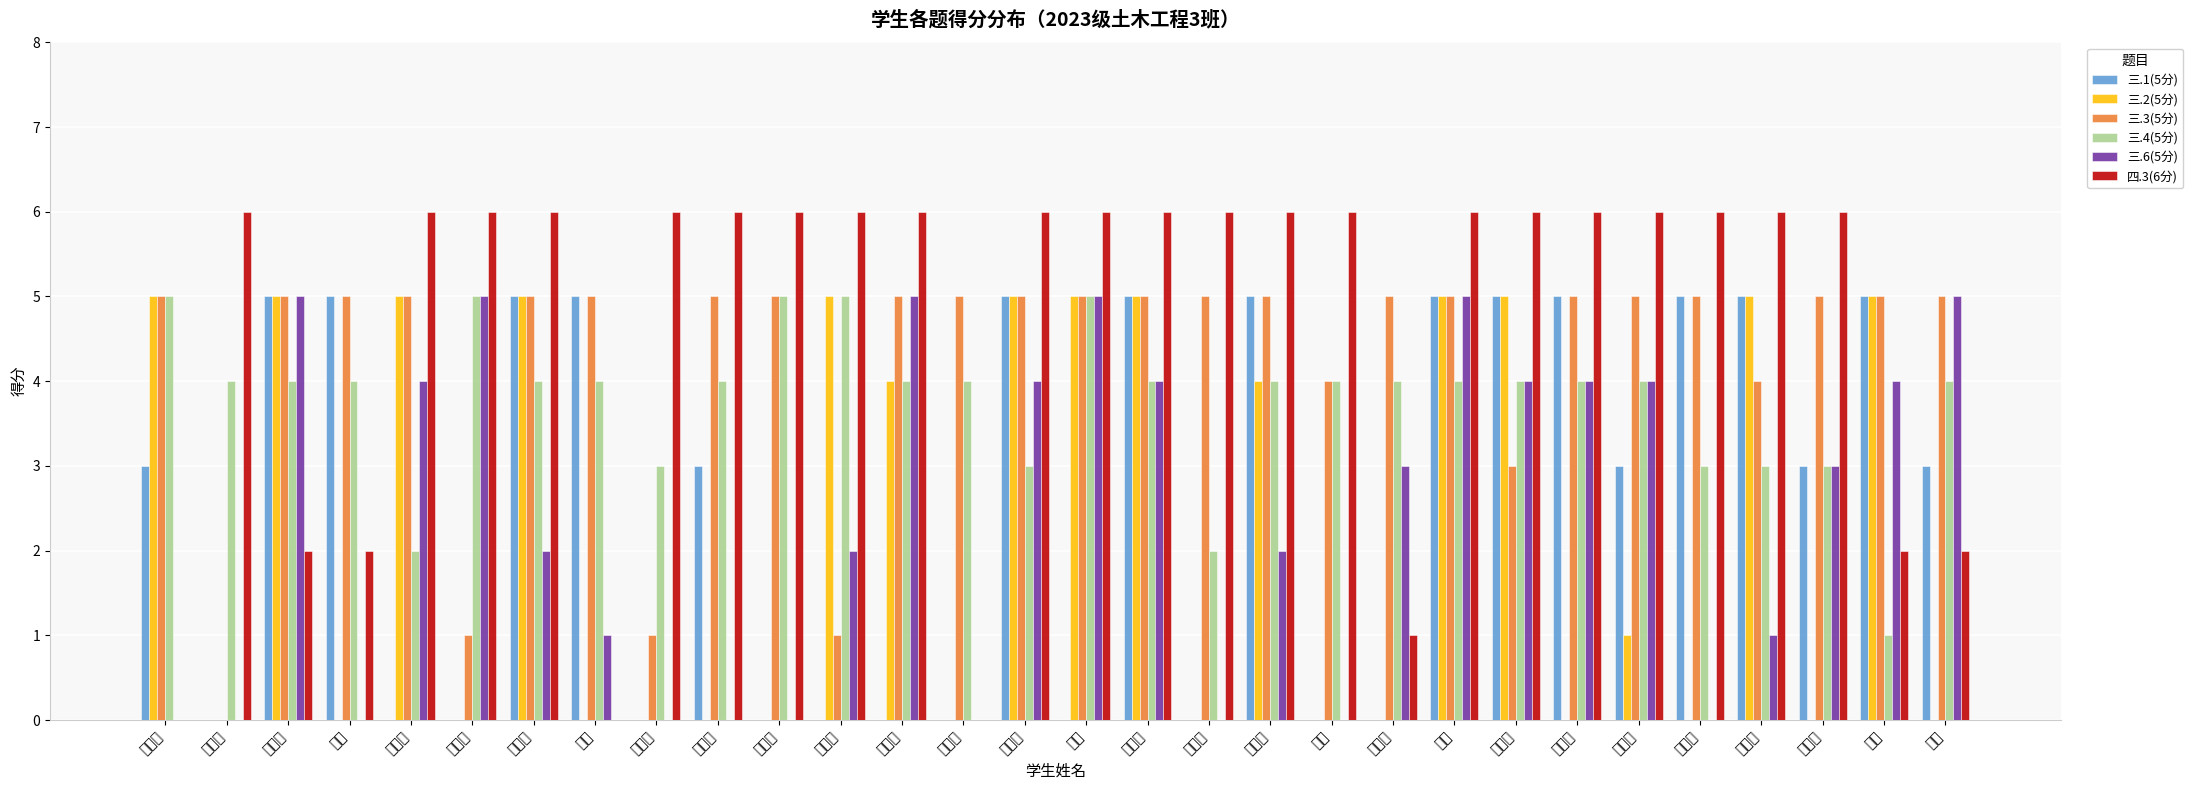

Which series has the largest total across all categories?

四.3(6分)